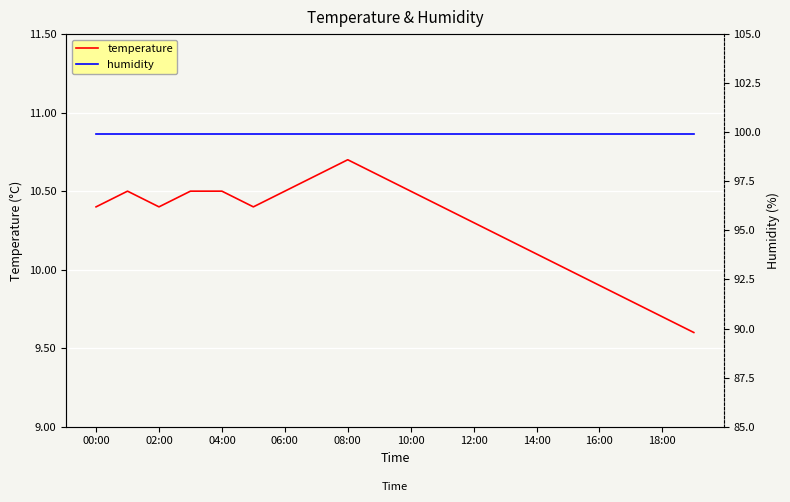

What is the maximum value for temperature?

10.7